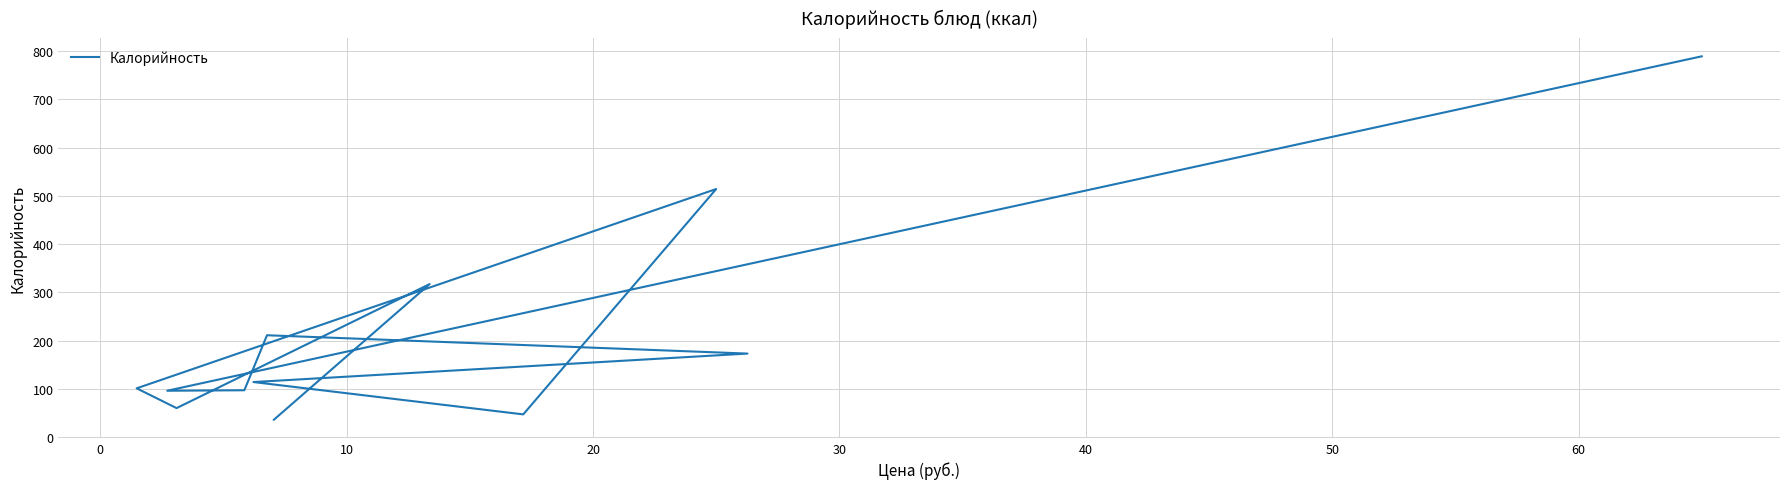

Reading left to right, transcribe all the data shown in this chart.

36	317	60	101	514	47	114	173	211	97	96	789